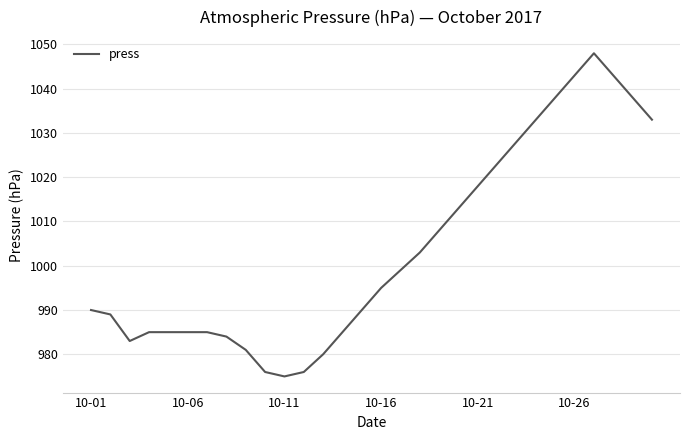

How many categories are shown in the chart?

30